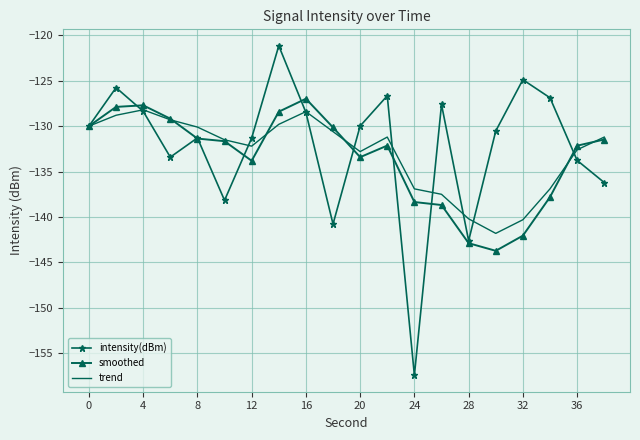

What is the greatest value displayed?

-121.2